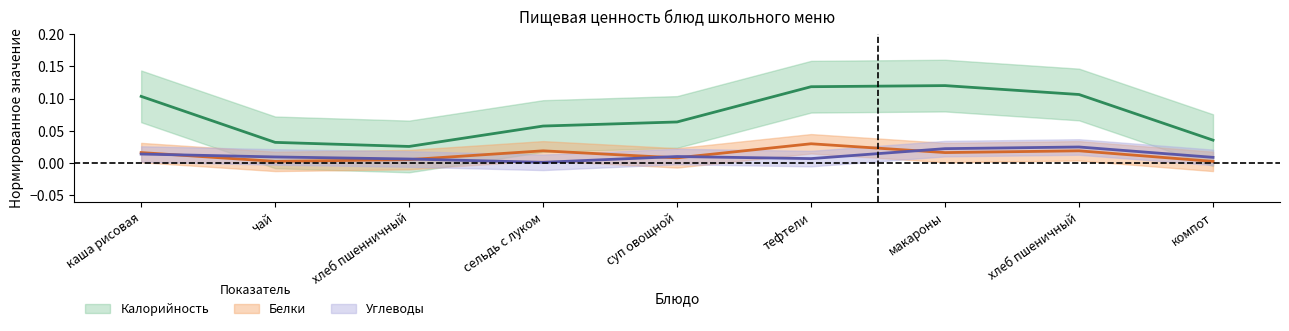

Which series changed the most between суп овощной and хлеб пшеничный?

Калорийность